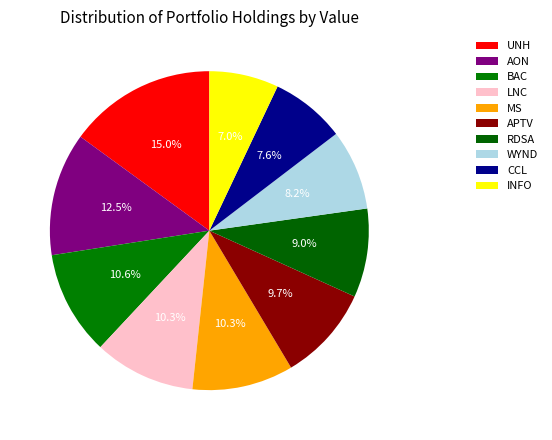

How many slices are in this pie chart?

10